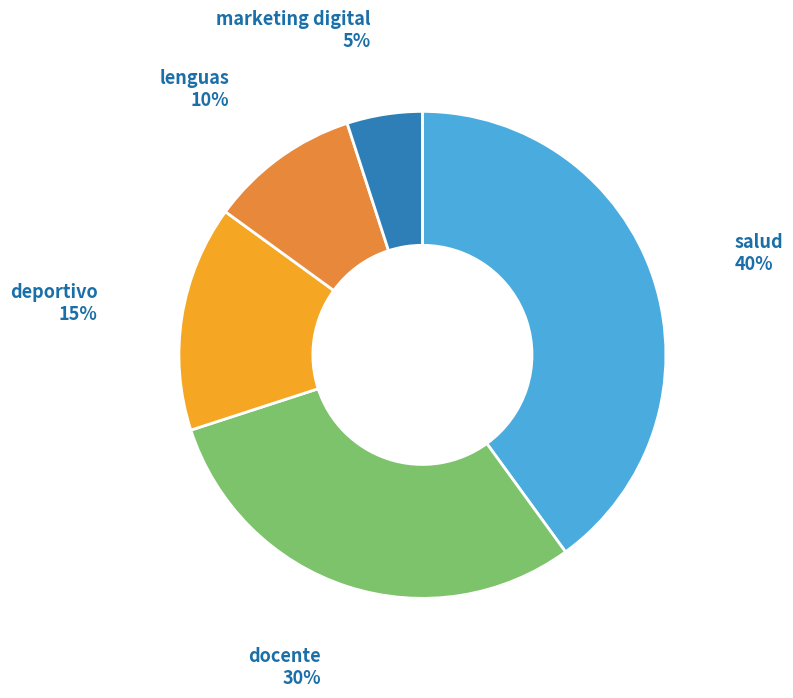

How many slices are in this pie chart?

5